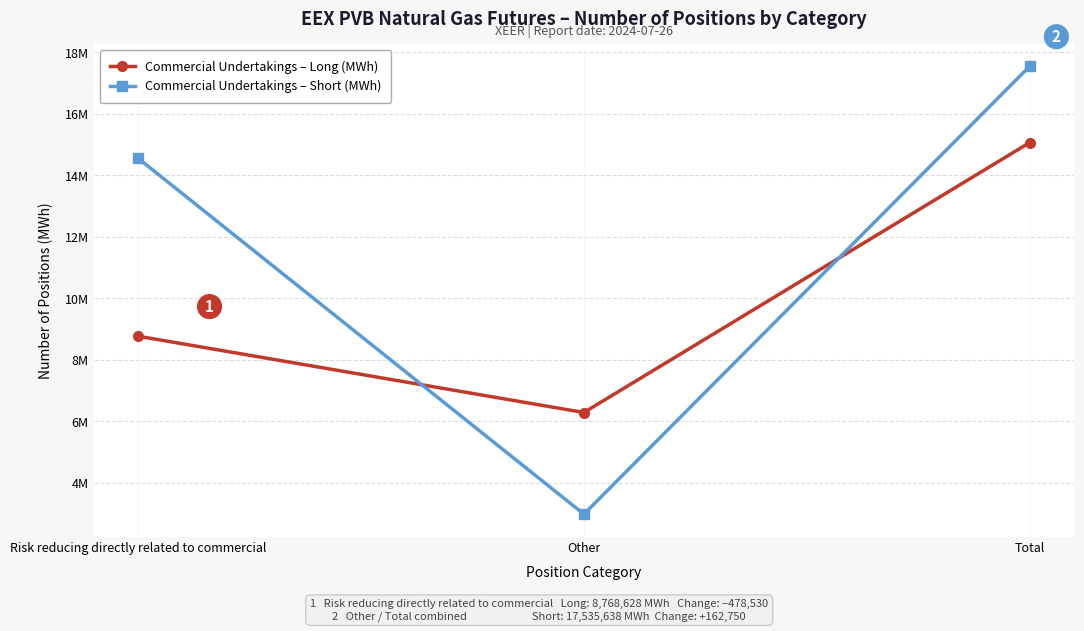

Which series has the largest total across all categories?

Commercial Undertakings – Short (MWh)